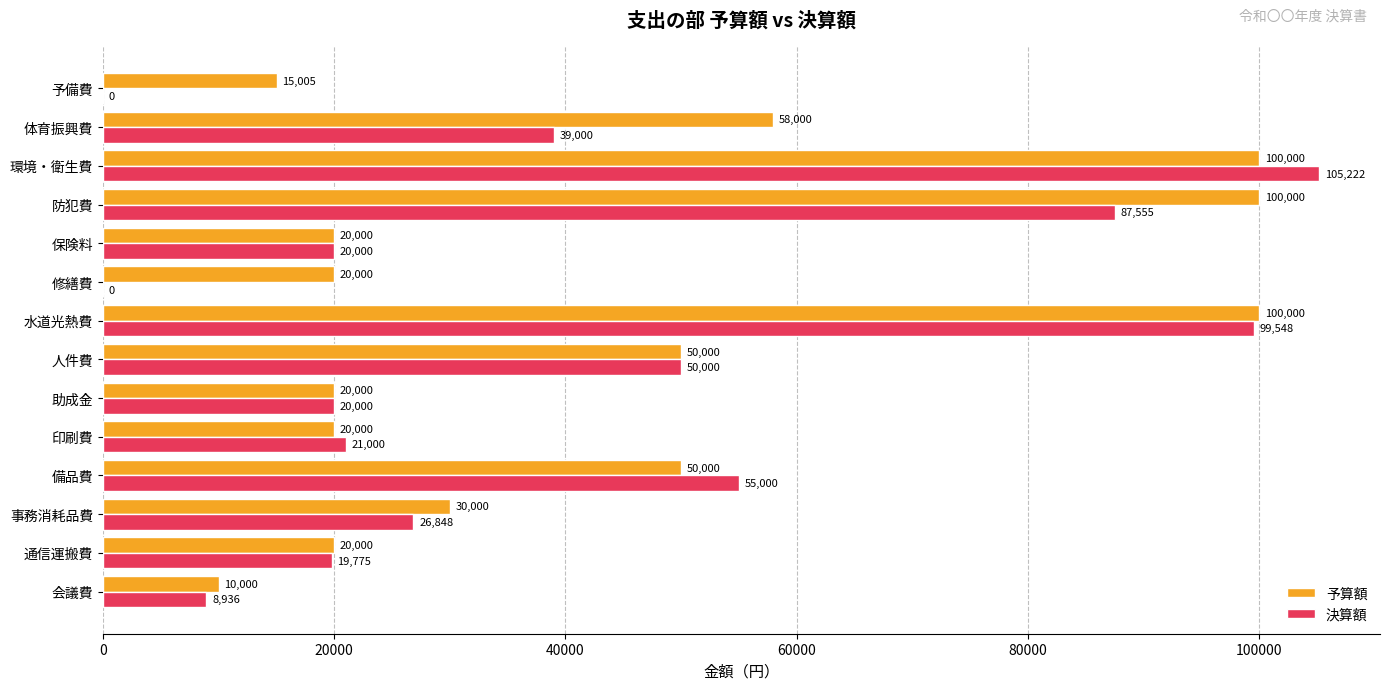

What is the sum of the 予算額 values at 防犯費 and 助成金?

120000